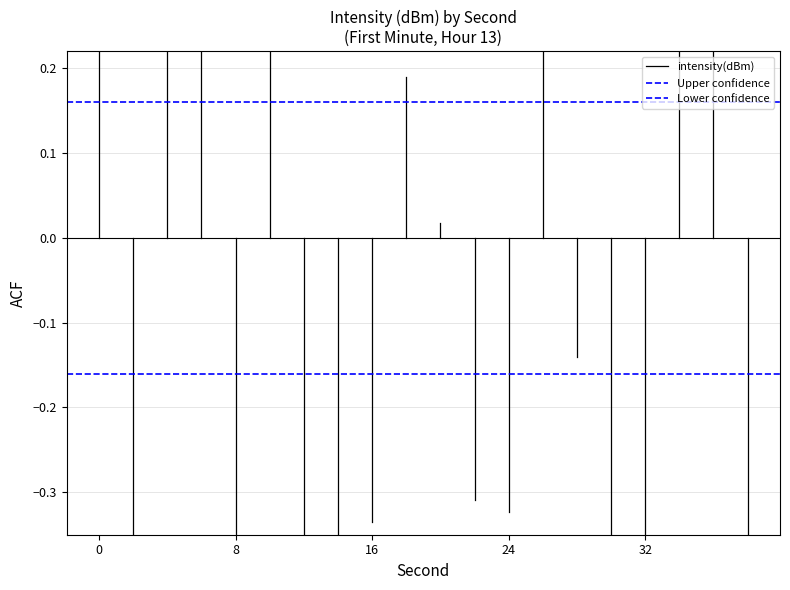

What is the difference between the highest and lowest values at 8?

1.3